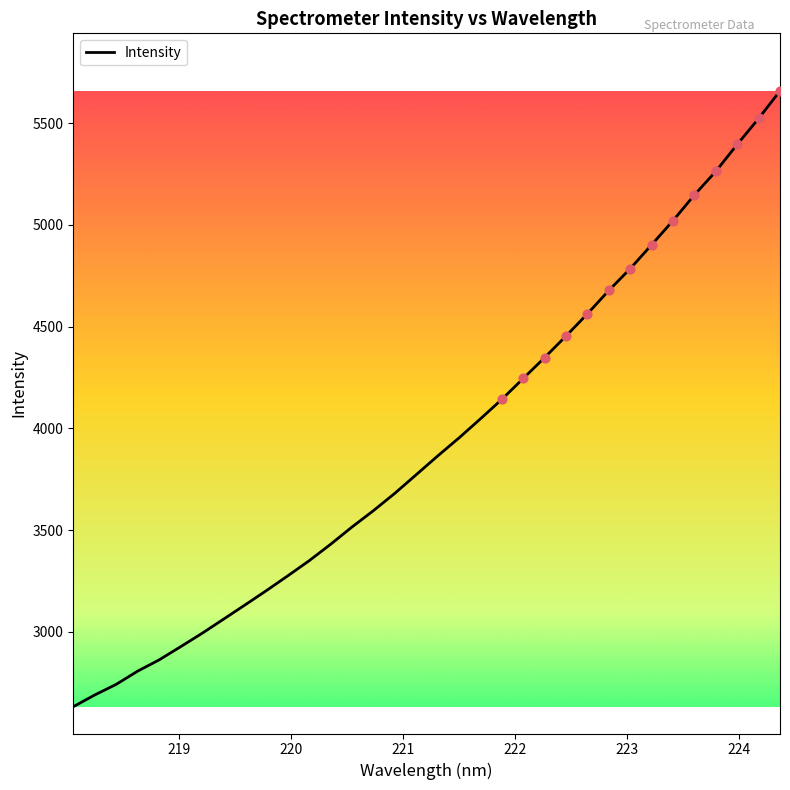

What is the maximum value shown in the chart?

5658.6